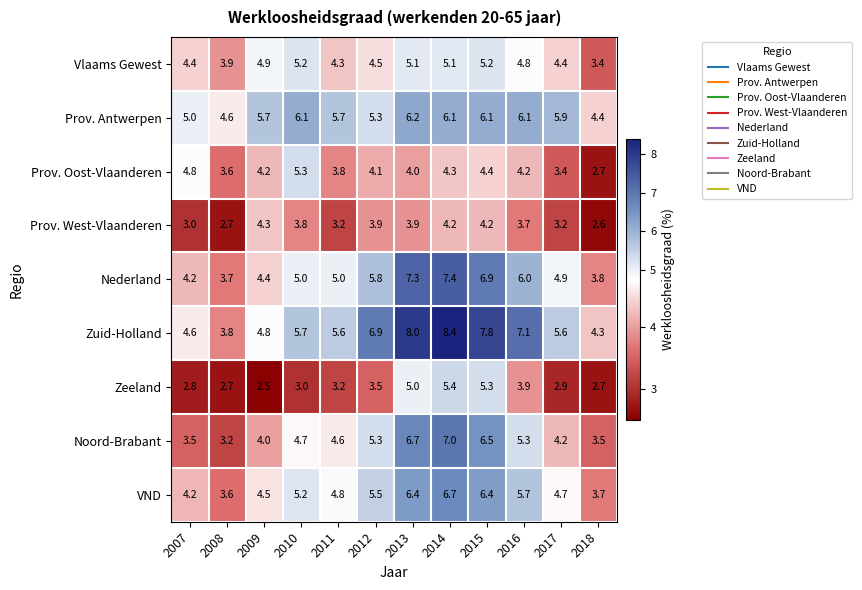

List the series in order of their peak value, highest first.

Zuid-Holland, Nederland, Noord-Brabant, VND, Prov. Antwerpen, Zeeland, Prov. Oost-Vlaanderen, Vlaams Gewest, Prov. West-Vlaanderen